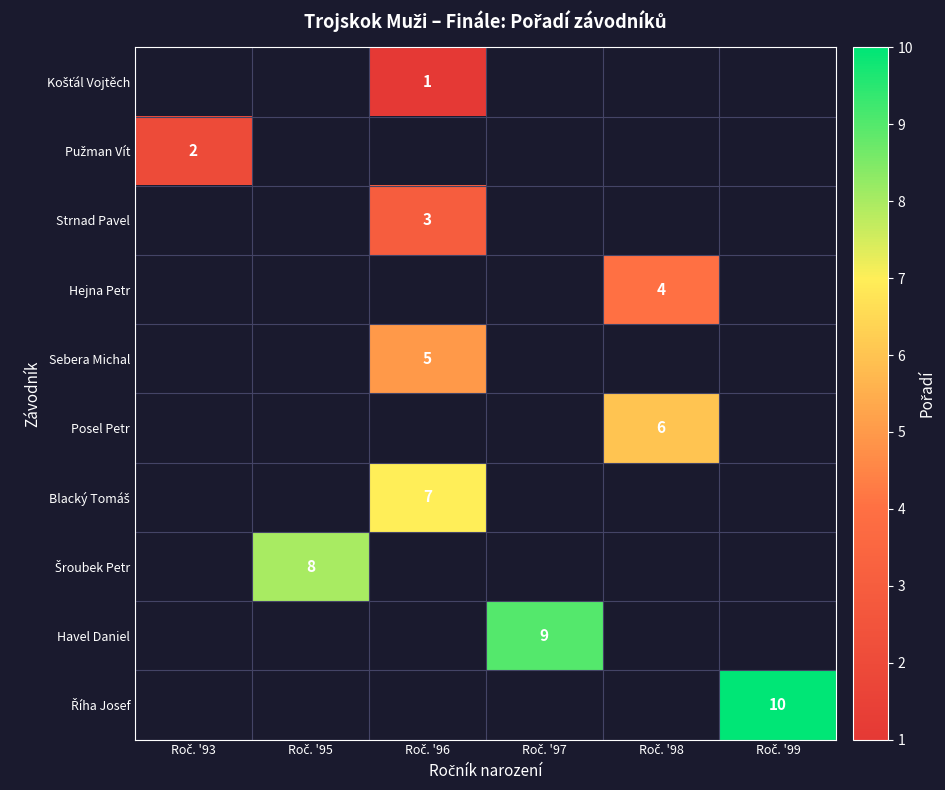

Which has a higher value, Roč. '93 or Roč. '99?

Roč. '99